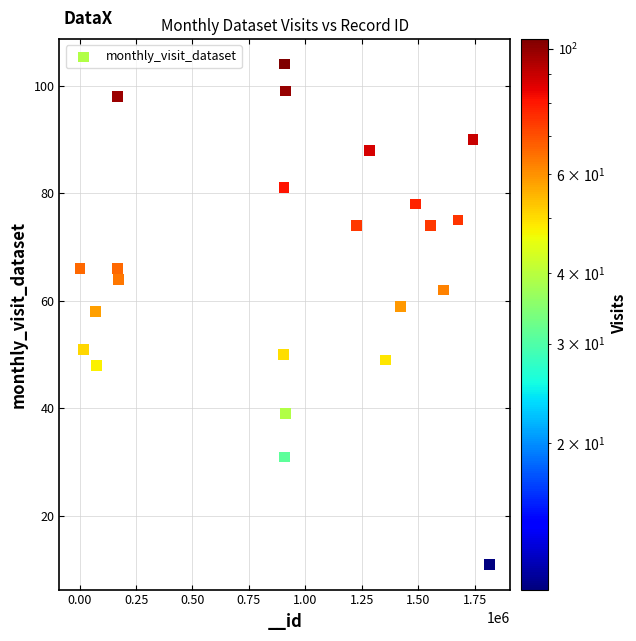

What is the range of X values (max minus min)?

1814341